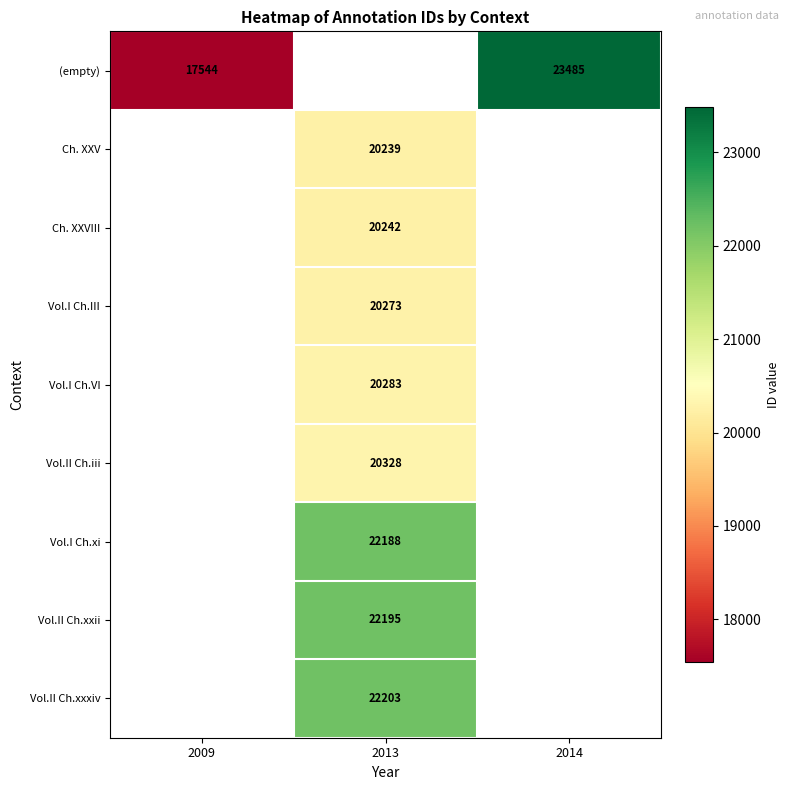

Is it true that Vol.I Ch.III equals 36411 at 2013?

False